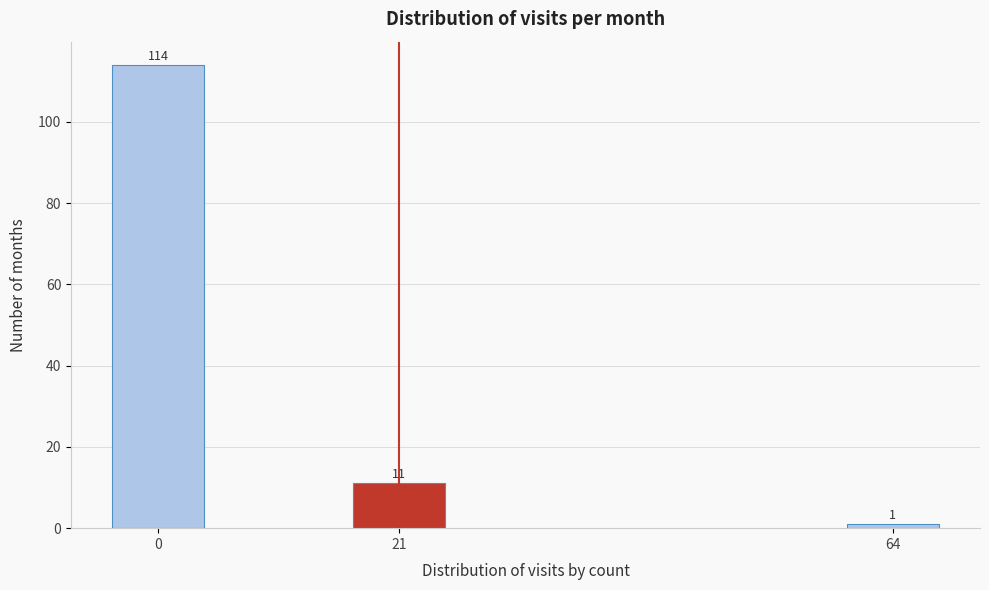

Reading left to right, list all the values displayed in this chart.

114	11	1